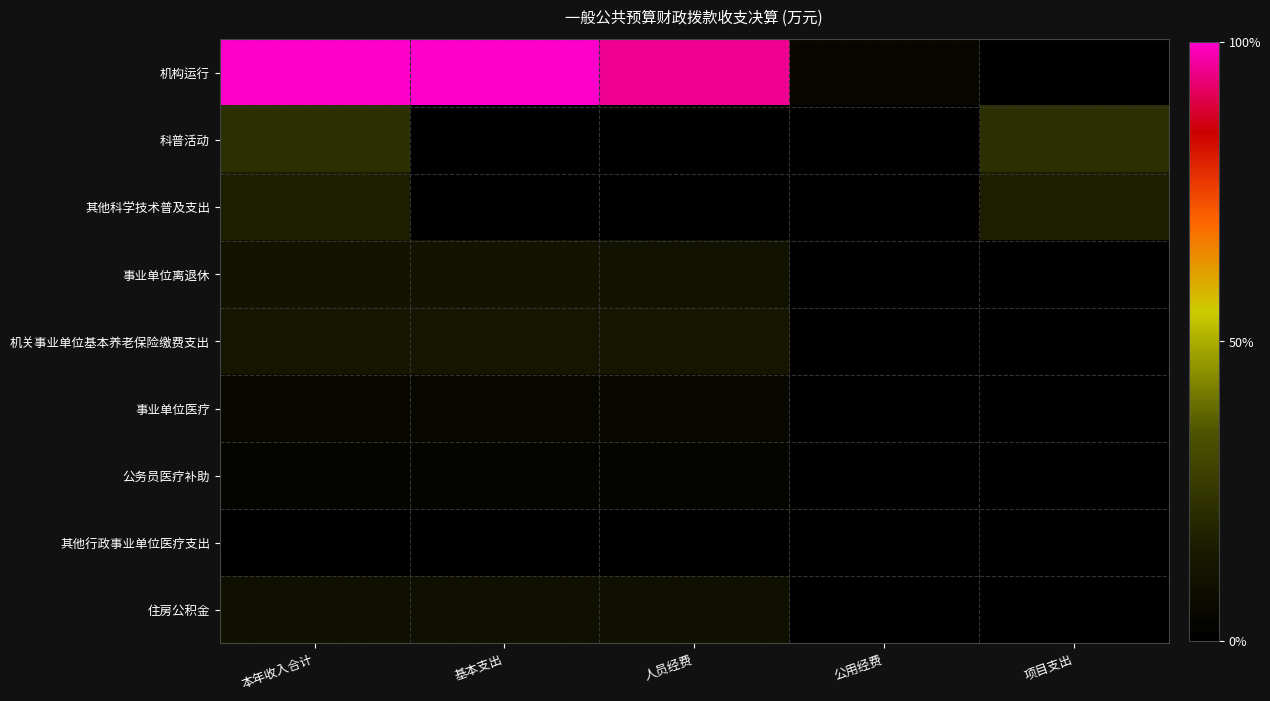

What is the maximum value shown in the chart?

60.9